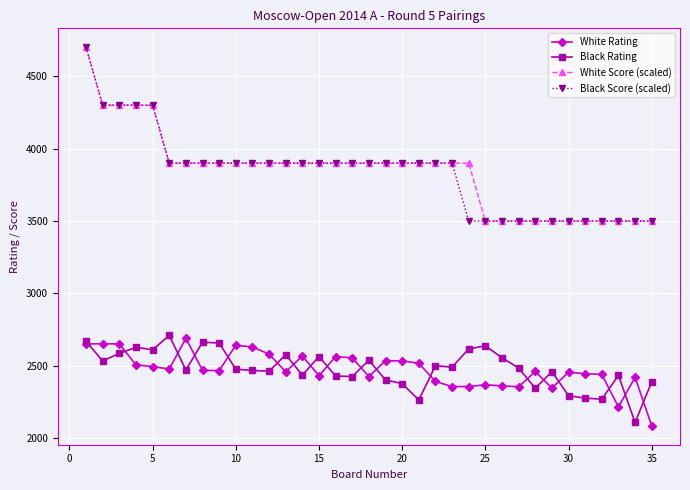

How many lines are shown in the chart?

4